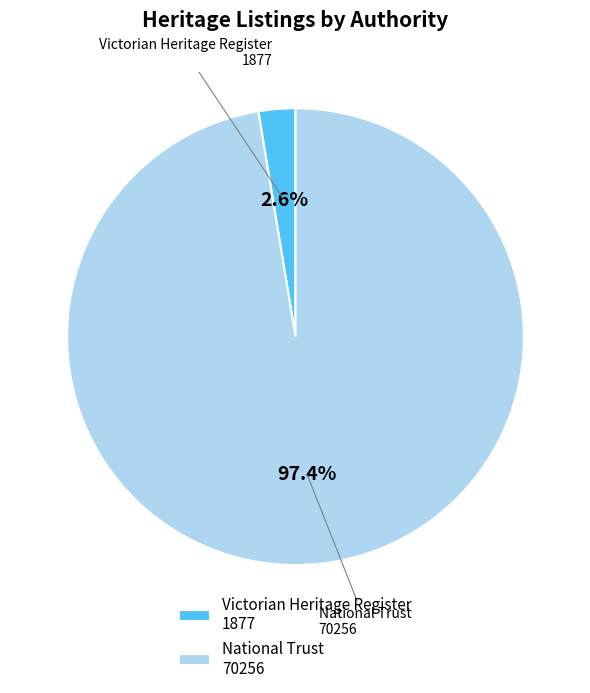

Rank the categories by value from lowest to highest.

Victorian Heritage Register 1877, National Trust 70256